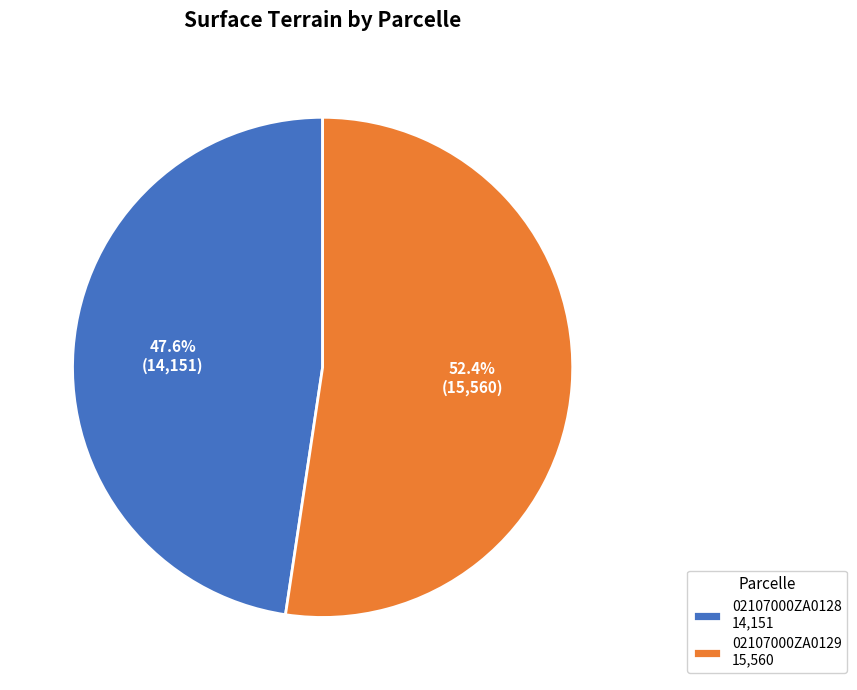

Which category has the biggest portion of the pie?

02107000ZA0129